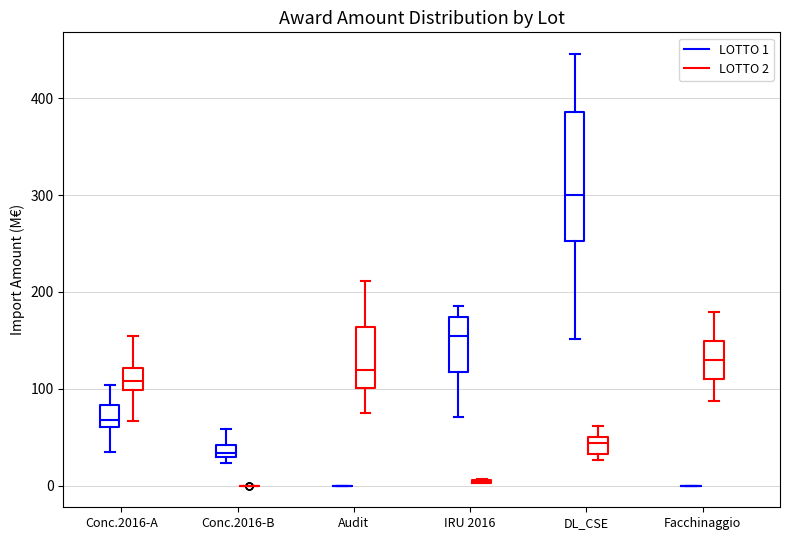

Which box is the tallest, from its lower edge to its upper edge?

DL_CSE (LOTTO 1)